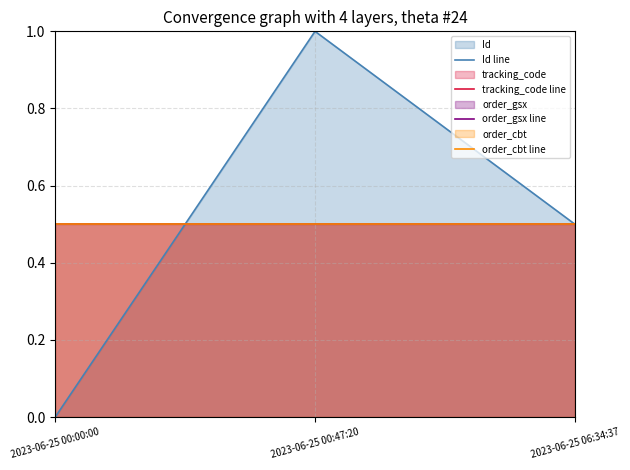

Which label corresponds to the smallest value in the chart?

2023-06-25 00:00:00